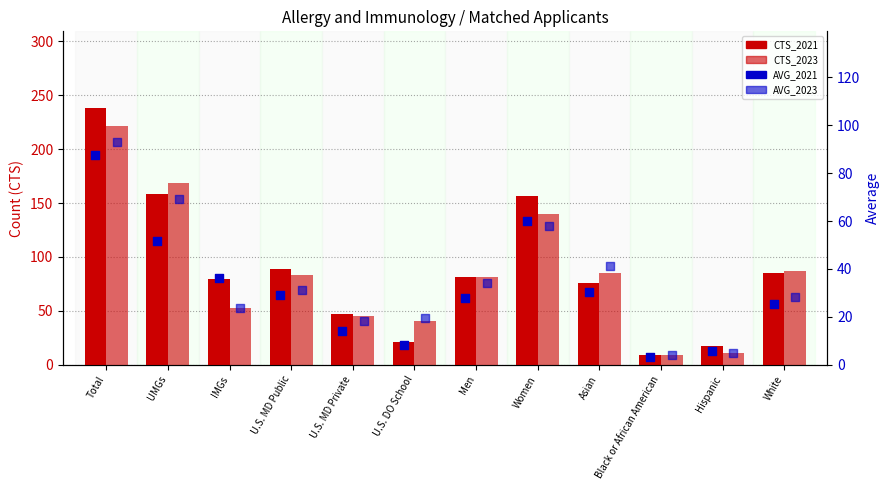

Is the value of CTS_2021 at UMGs greater than the value of CTS_2023 at Hispanic?

Yes